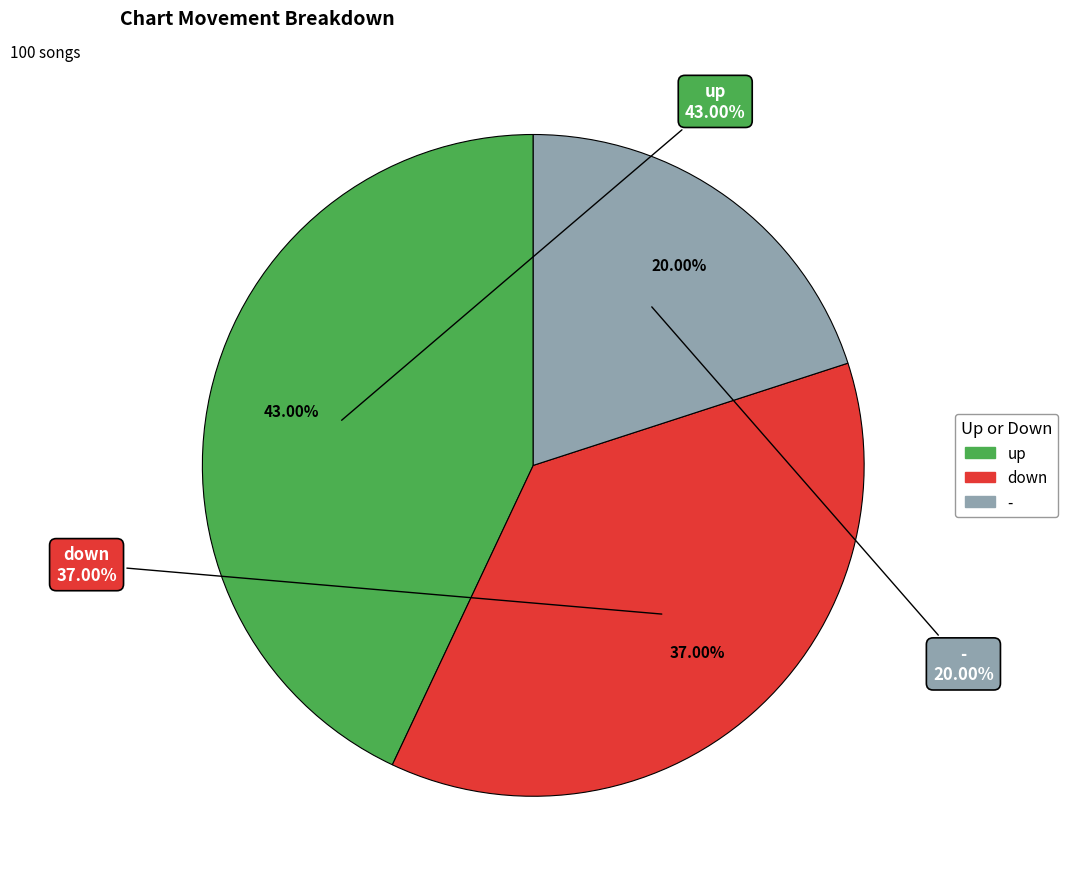

Which category has the smallest portion of the pie?

-